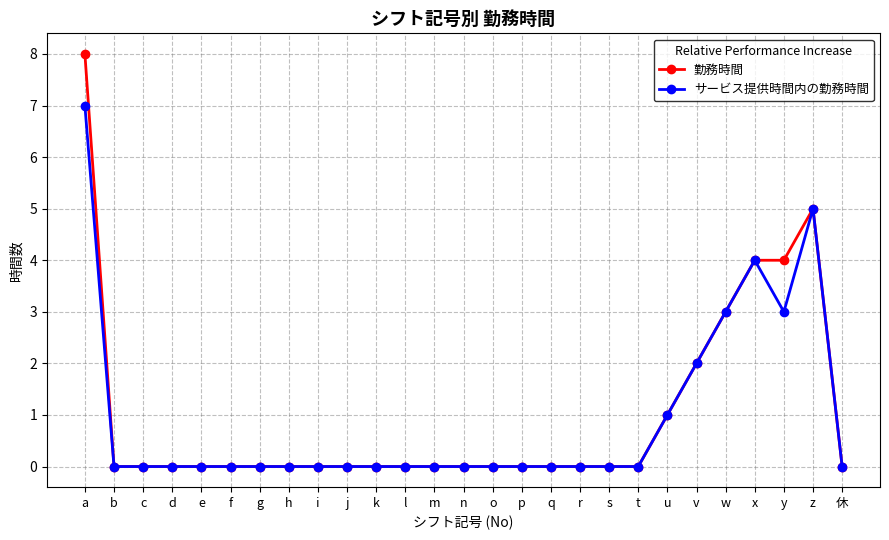

List the series in order of their peak value, highest first.

勤務時間, サービス提供時間内の勤務時間